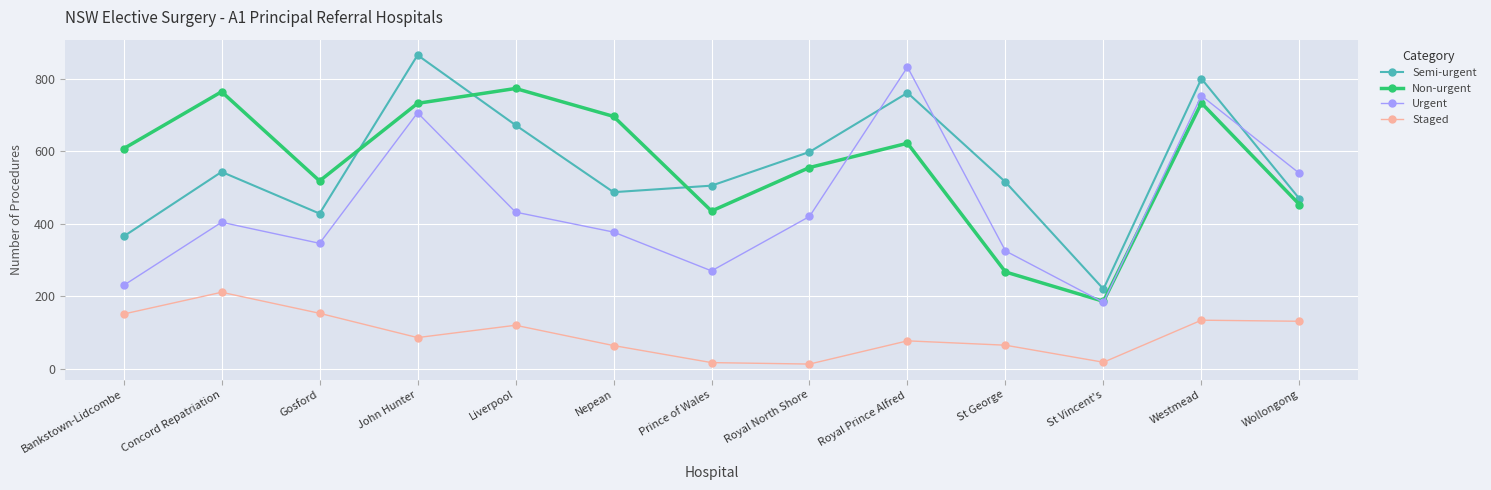

What is the label of the 9th point from the right?

Liverpool